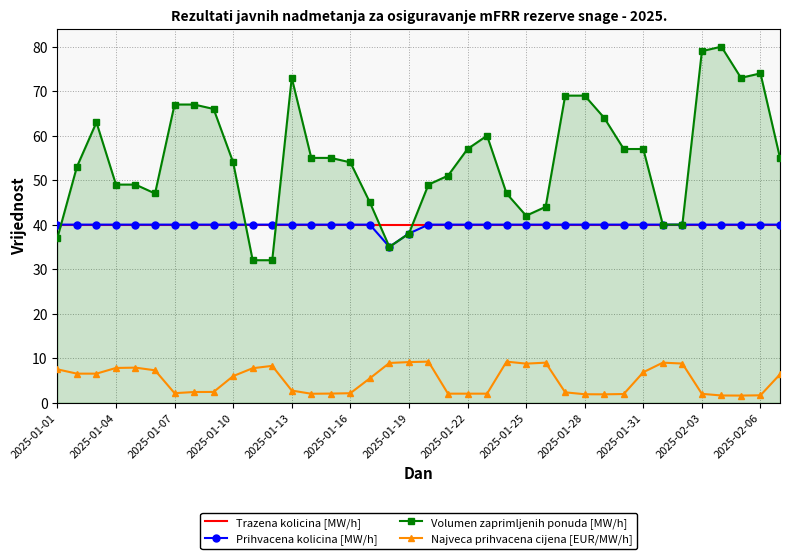

What is the highest value of the Prihvacena kolicina [MW/h] series?

40.0